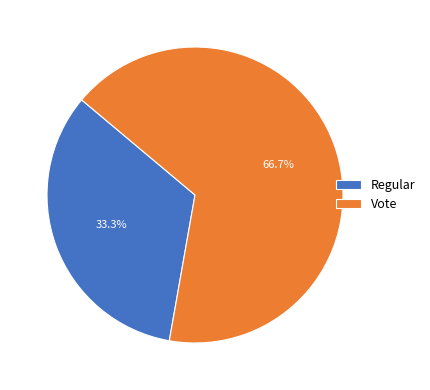

Rank the categories by value from lowest to highest.

Regular, Vote